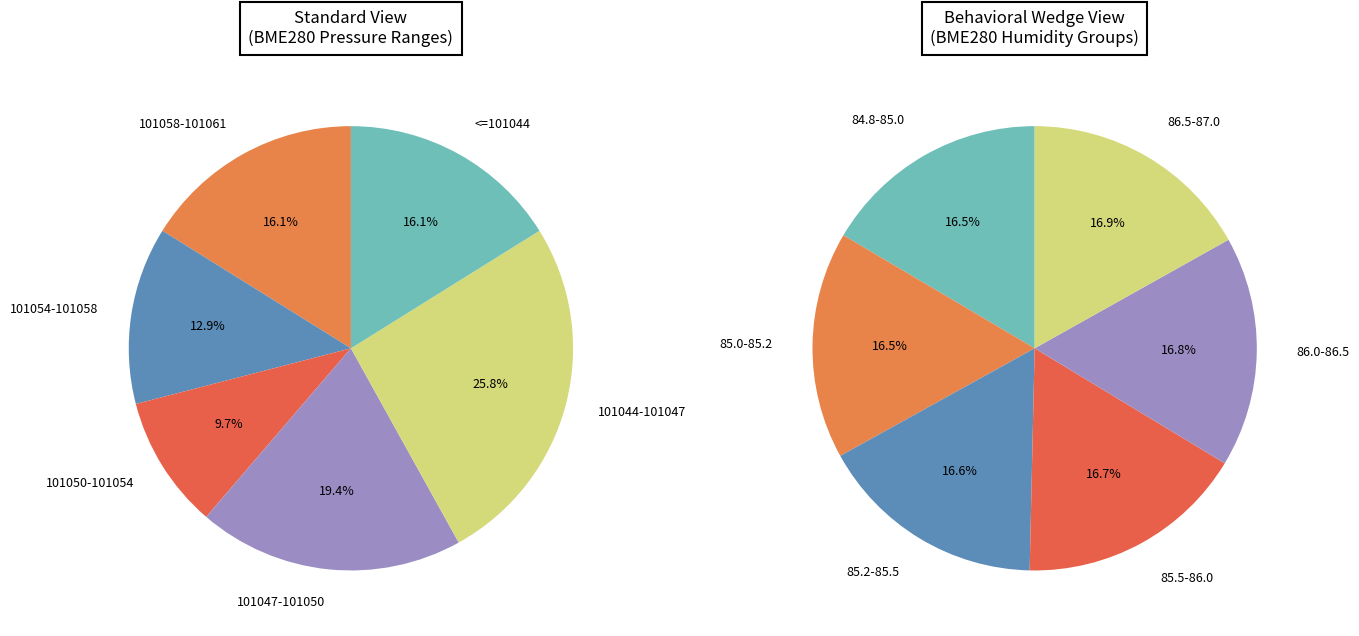

How many slices are in this pie chart?

12